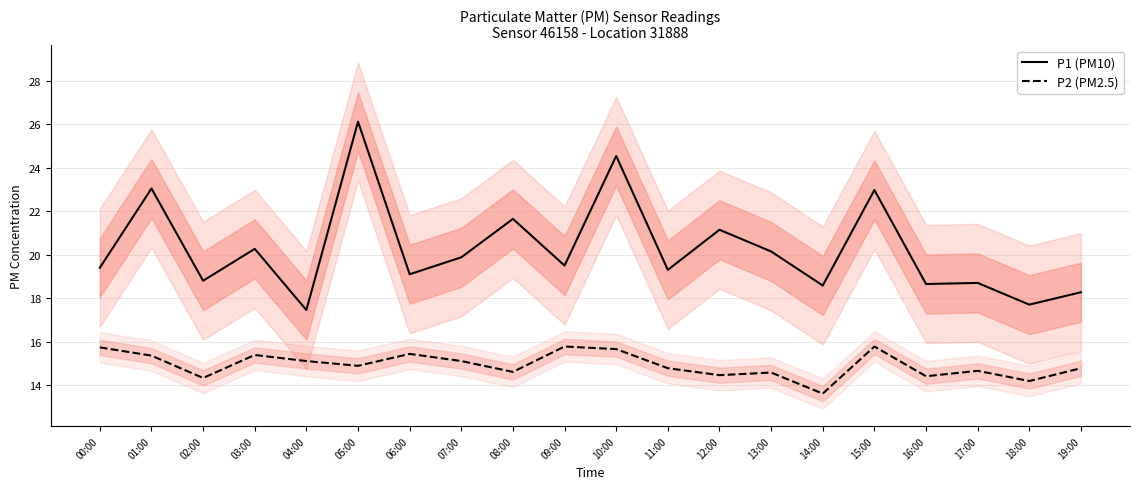

What is the smallest value displayed?

13.6